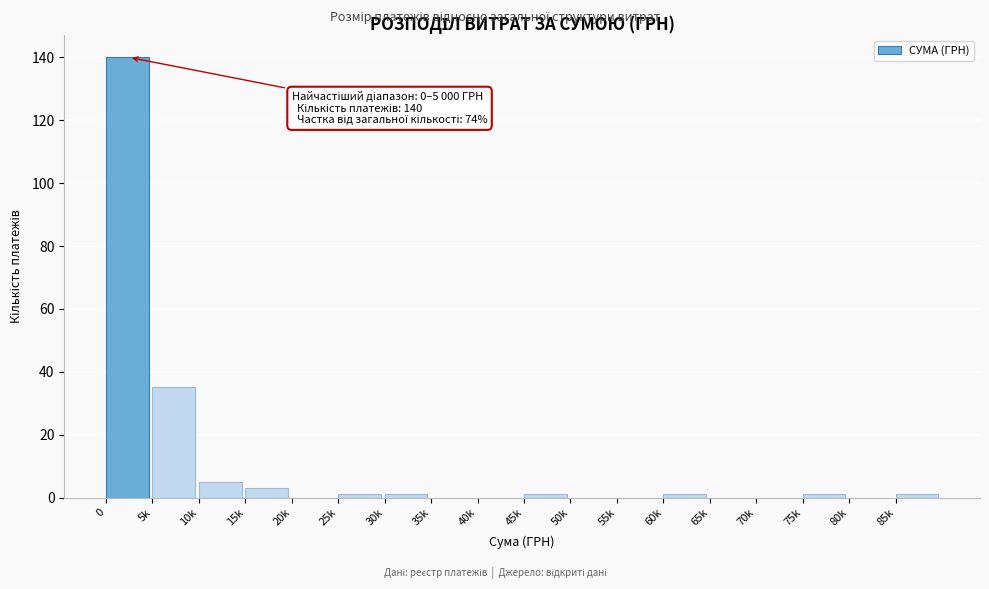

Reading left to right, extract all data points from this chart.

0=140	5k=35	10k=5	15k=3	20k=0	25k=1	30k=1	35k=0	40k=0	45k=1	50k=0	55k=0	60k=1	65k=0	70k=0	75k=1	80k=0	85k=1